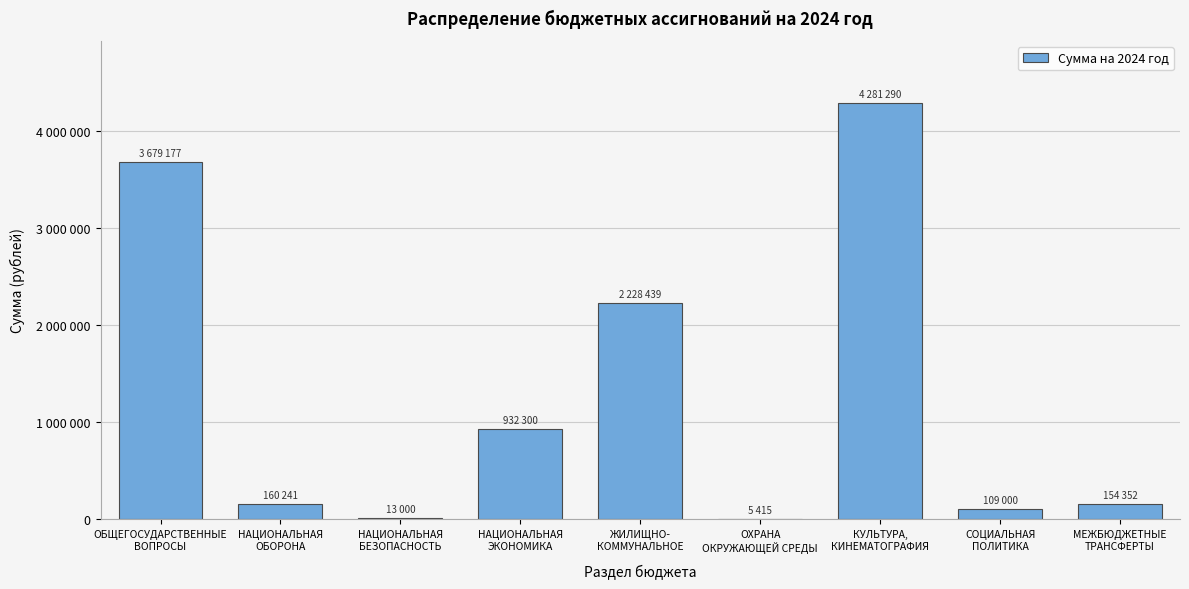

Are the bars horizontal?

No